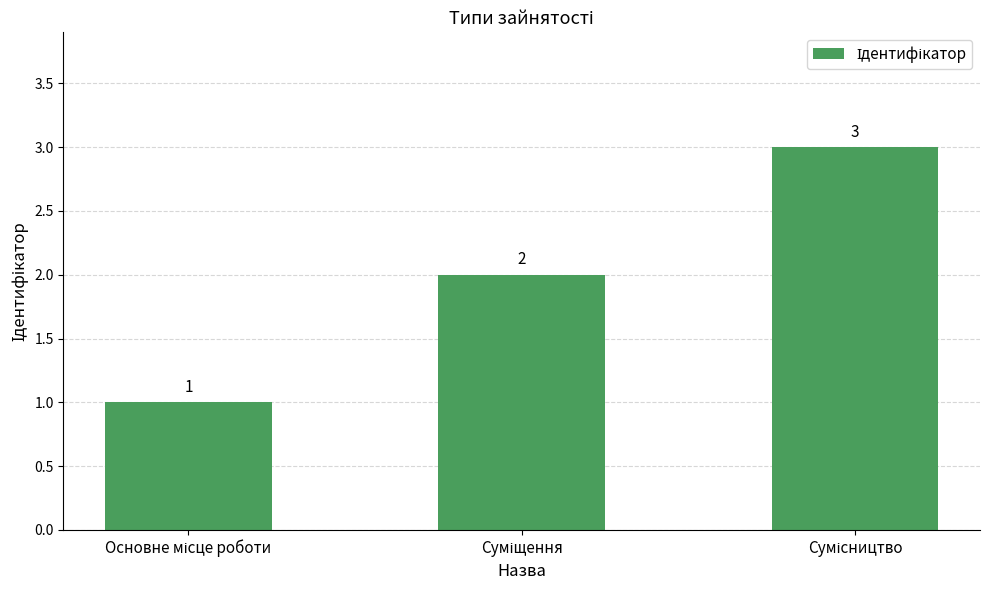

What is the value of the 2nd bar from the left?

2